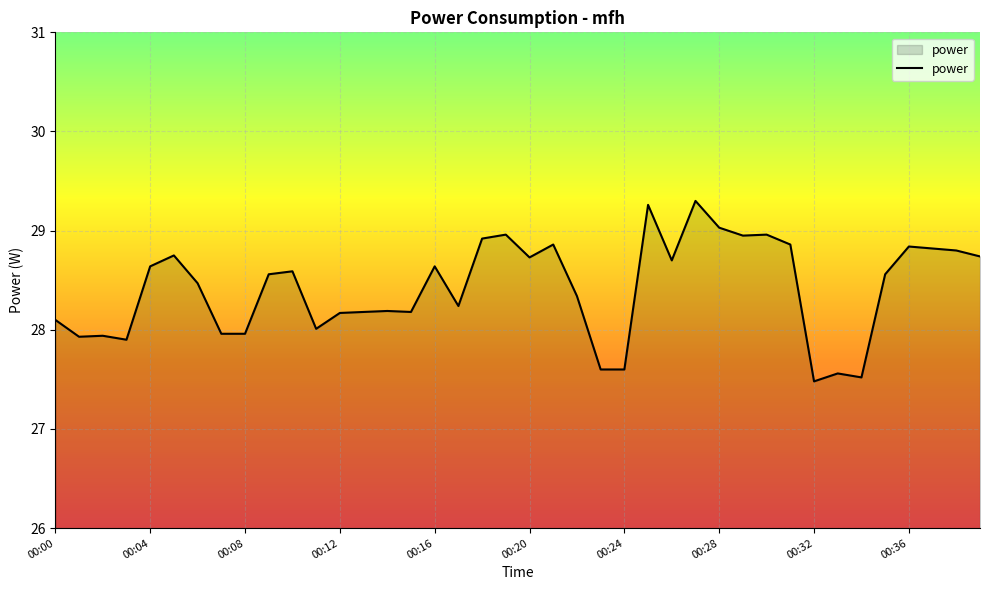

What is the difference between the maximum and minimum values?

1.8